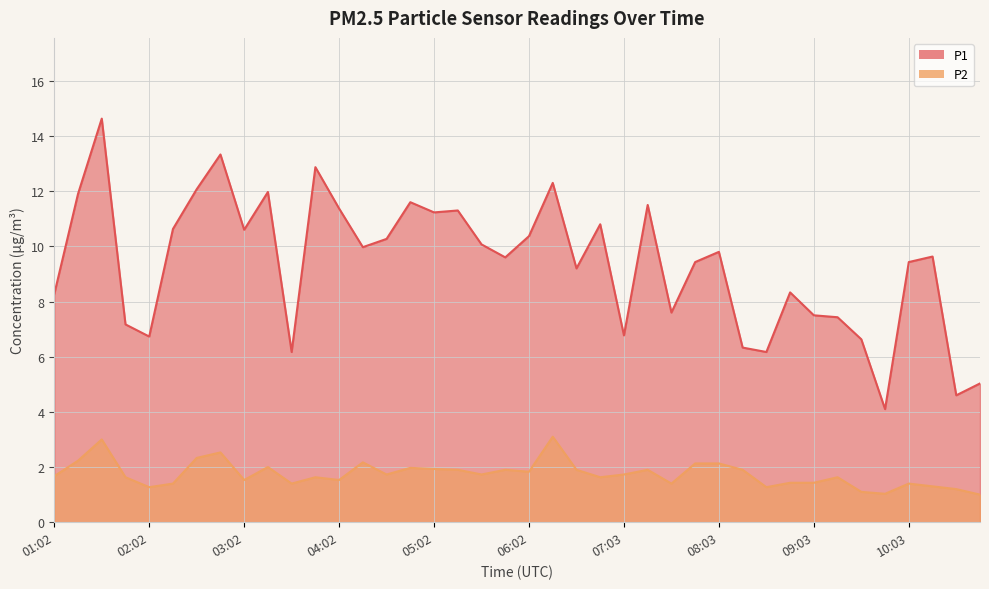

True or false: P2 and P1 intersect in this chart.

False